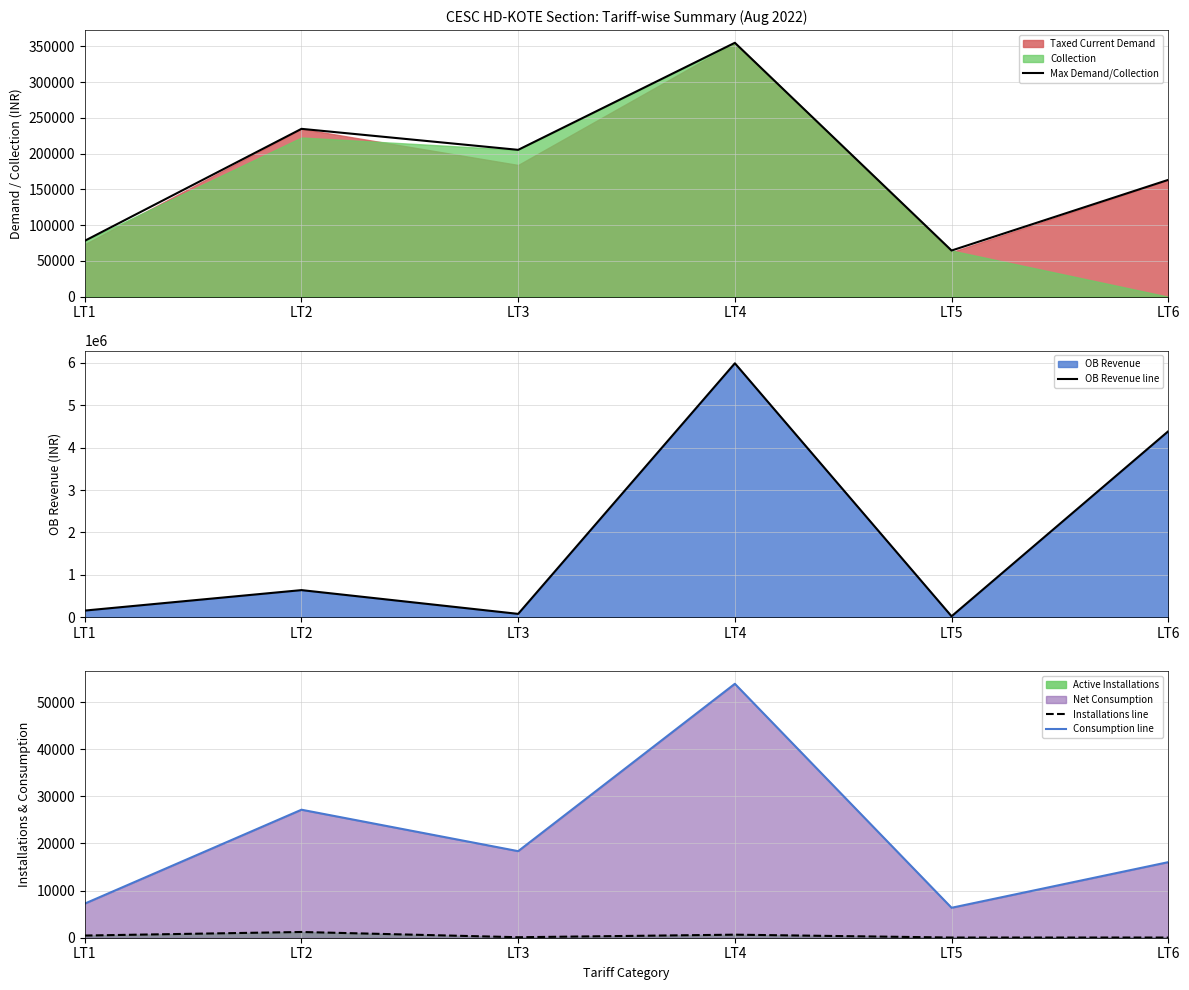

How many values in the Consumption line series exceed 18372?

2